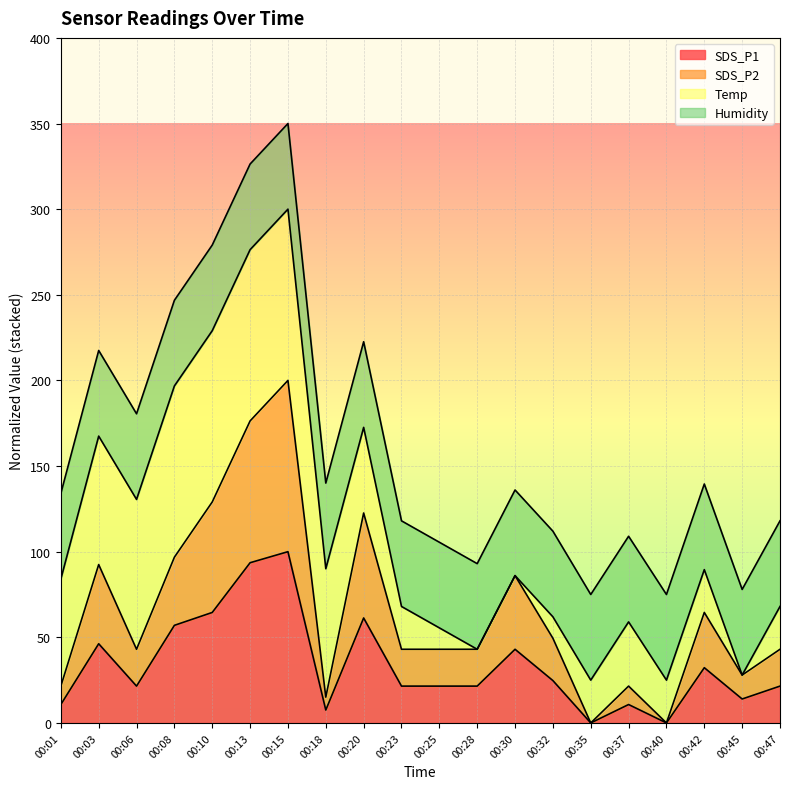

How many positive values does the SDS_P2 series have?

18